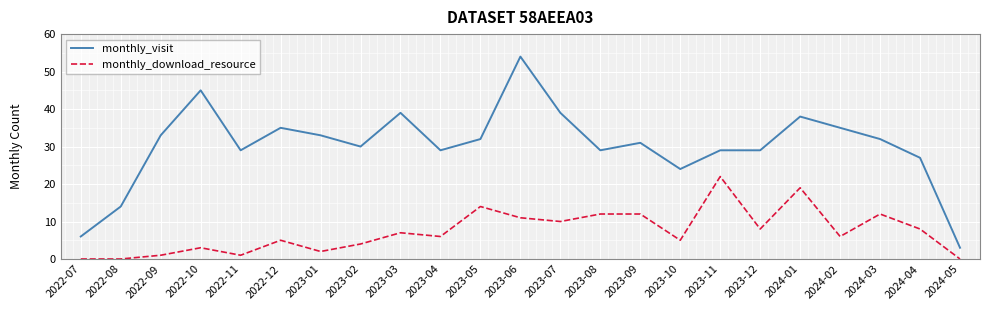

List the series in order of their overall mean, highest first.

monthly_visit, monthly_download_resource